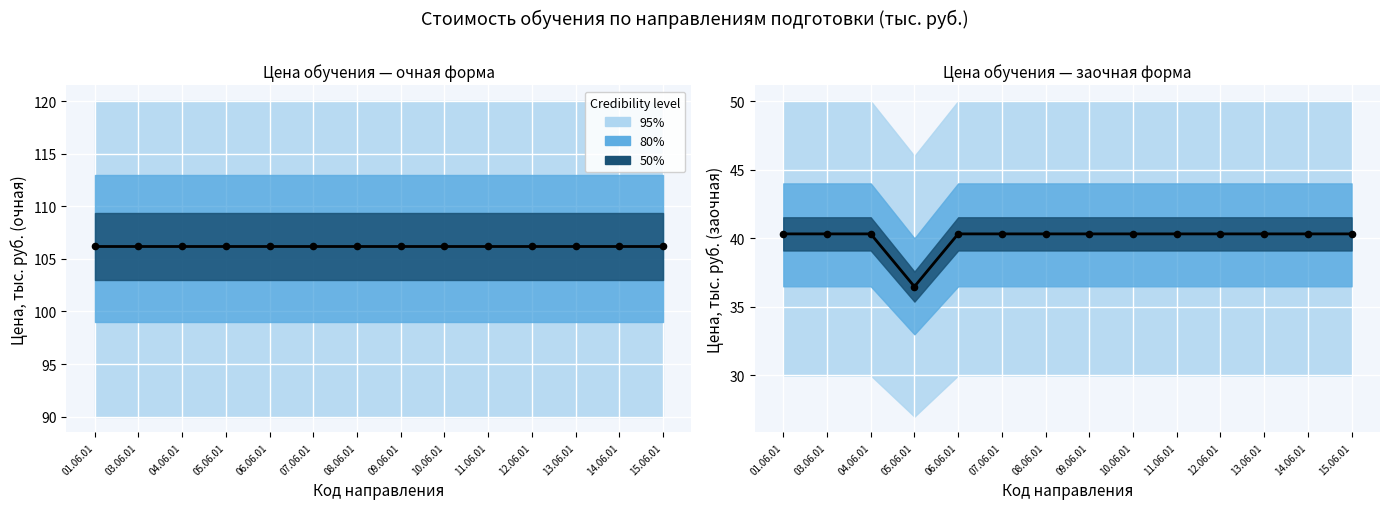

Between 07.06.01 and 10.06.01, which is larger?

07.06.01